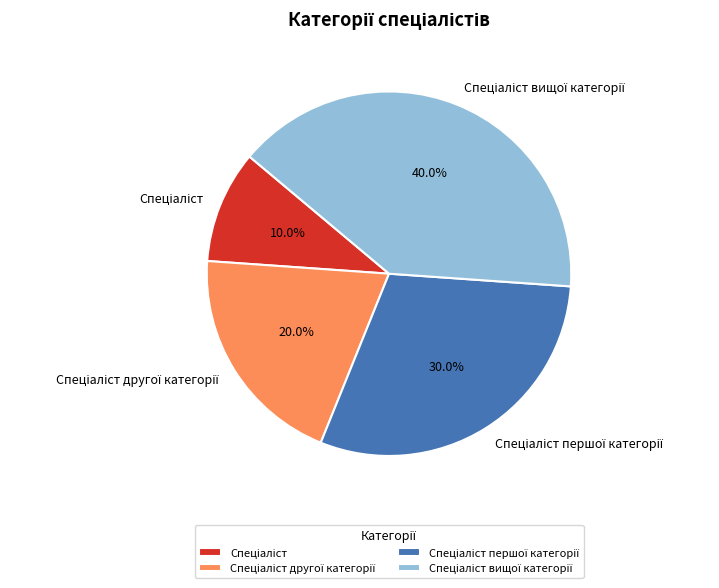

Is there any slice that represents more than half of the pie?

No